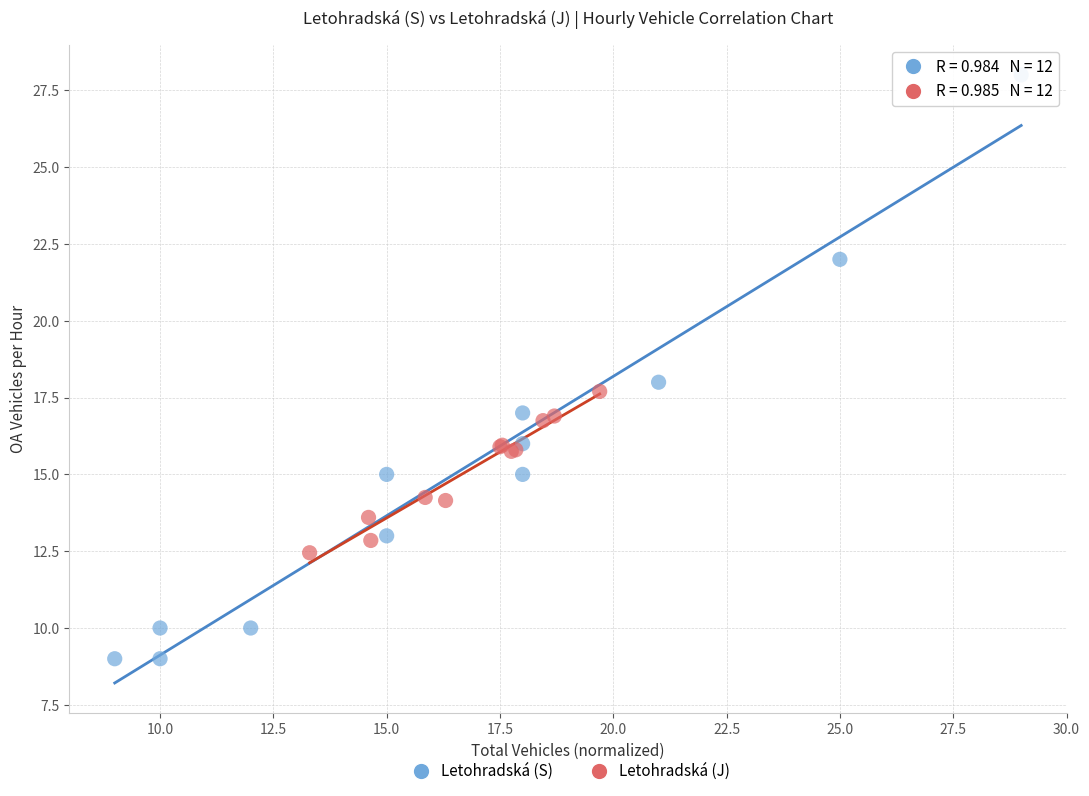

Which series contains the lowest Y value?

Letohradská (S)